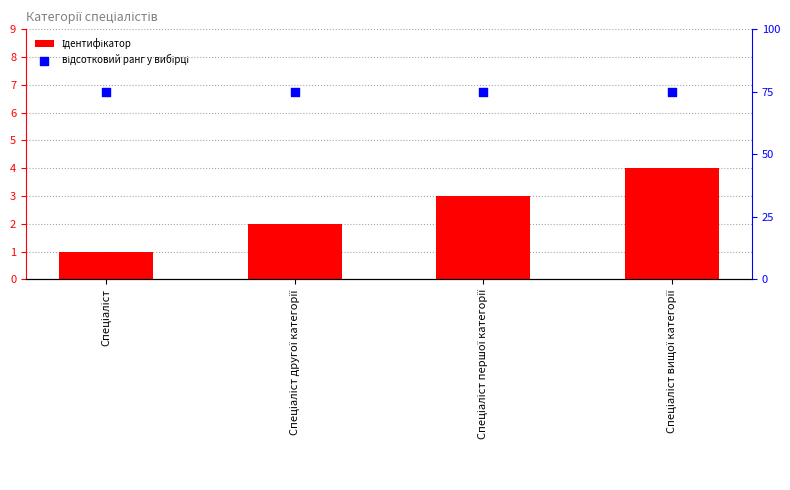

At how many categories does at least one series exceed 60?

4